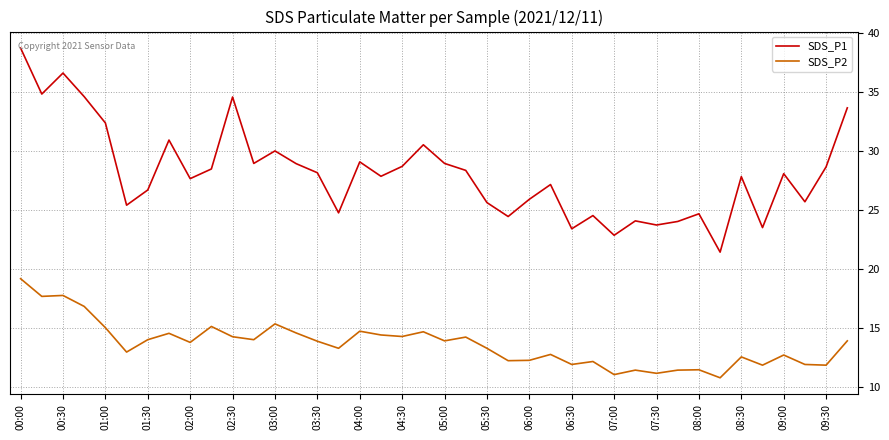

Rank the series by their average value, from lowest to highest.

SDS_P2, SDS_P1